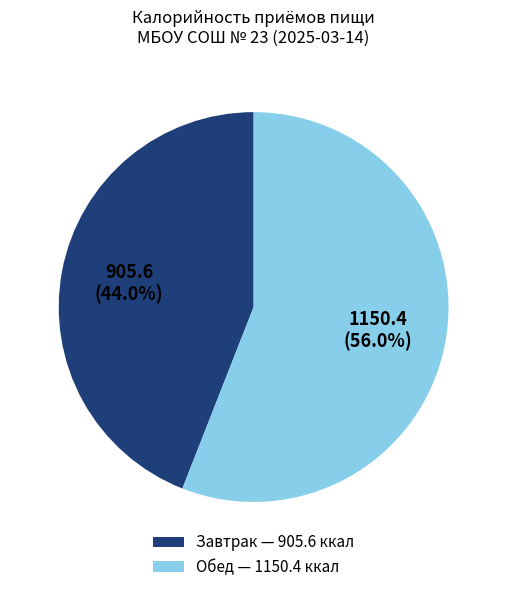

Rank the categories by value from lowest to highest.

Завтрак, Обед